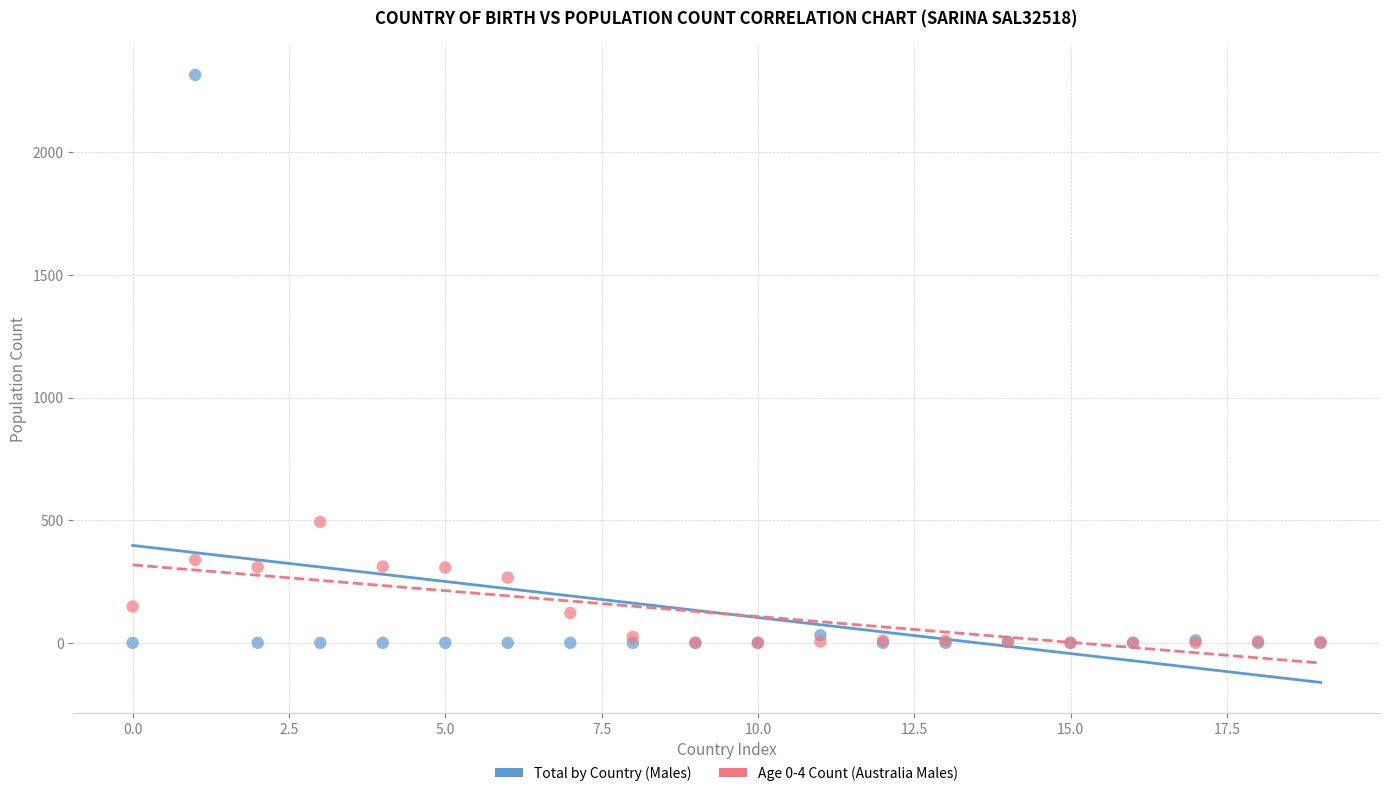

Across all series, what Y value is closest to 1157?

493